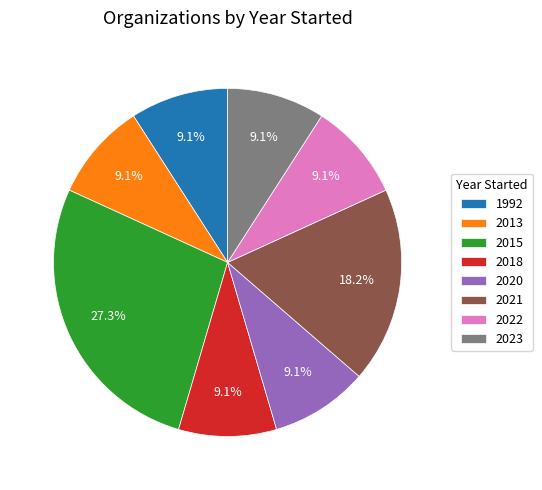

What portion of the pie excludes 2015?

72.7%